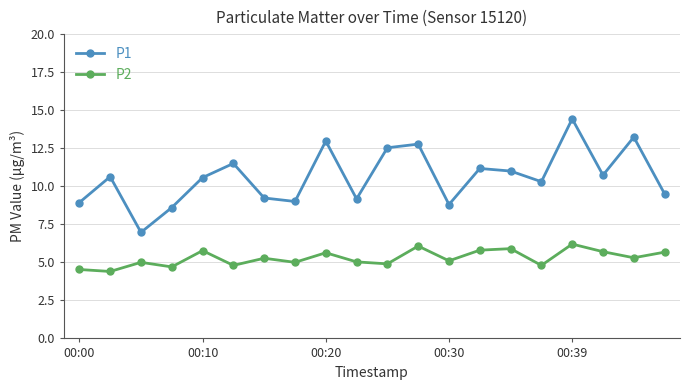

Rank the series by their maximum value, from lowest to highest.

P2, P1